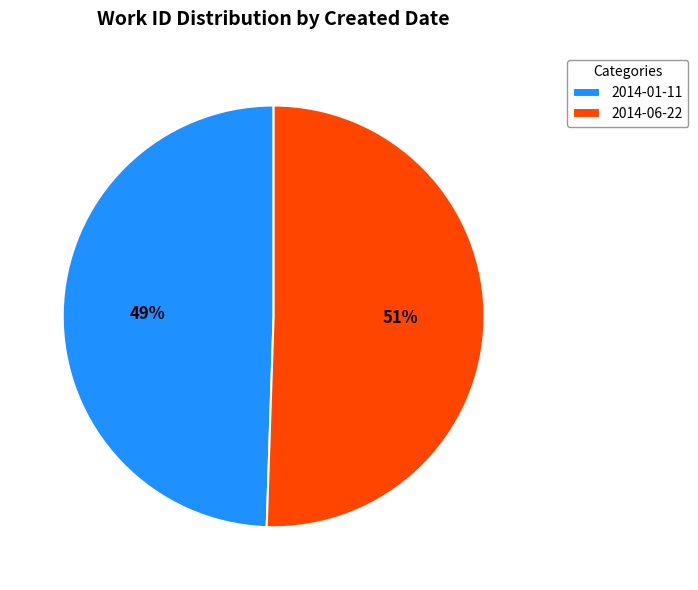

To the nearest percent, what is the combined percentage of 2014-06-22 and 2014-01-11?

100%